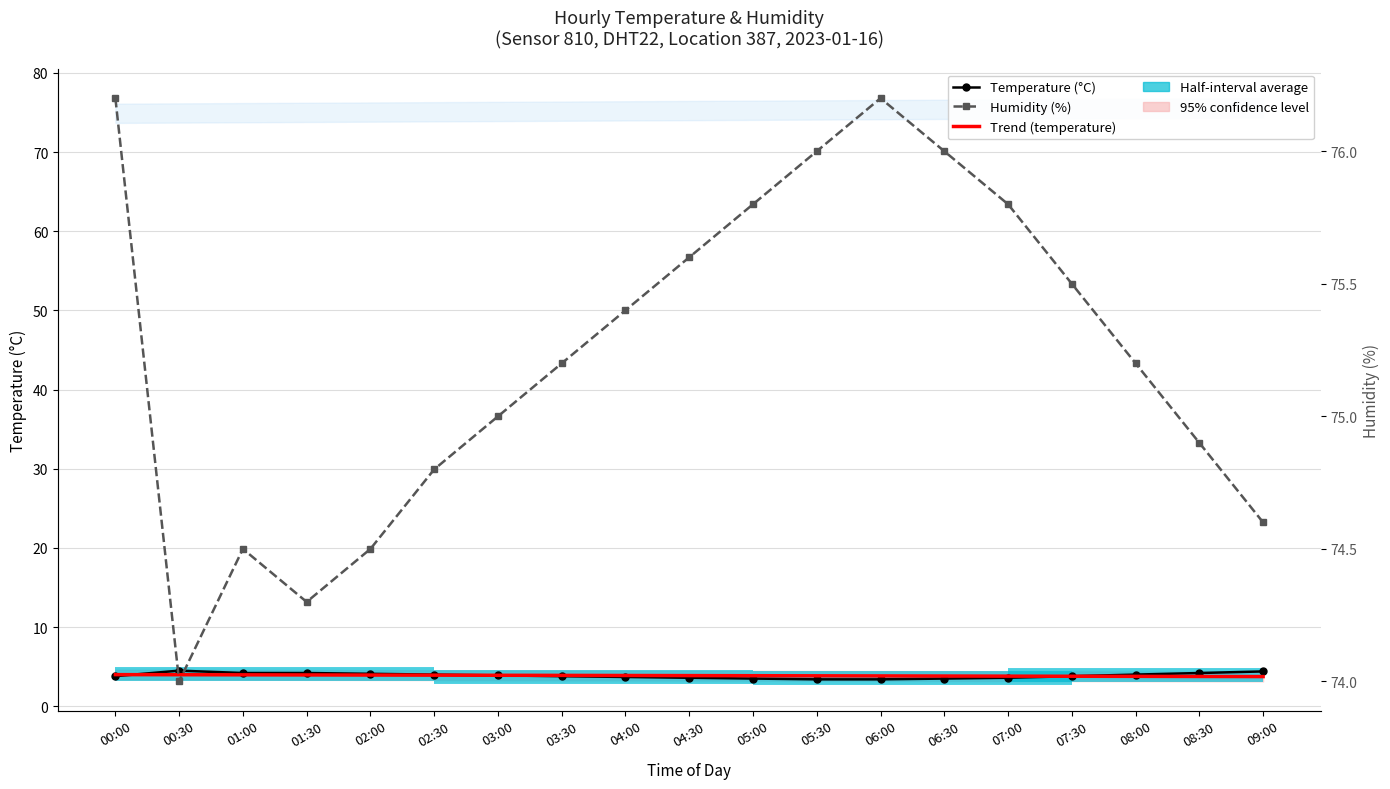

What is the lowest value of the Trend (temperature) series?

3.8